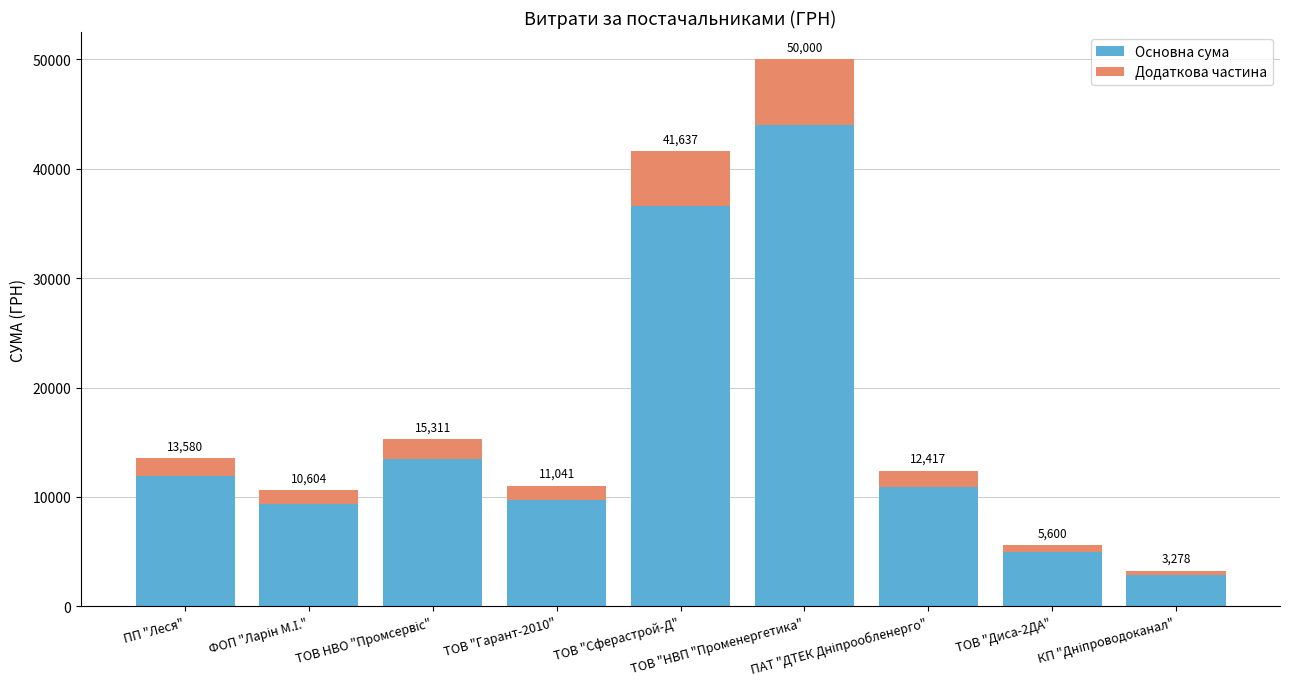

Are the bars grouped side by side (vs. stacked)?

No